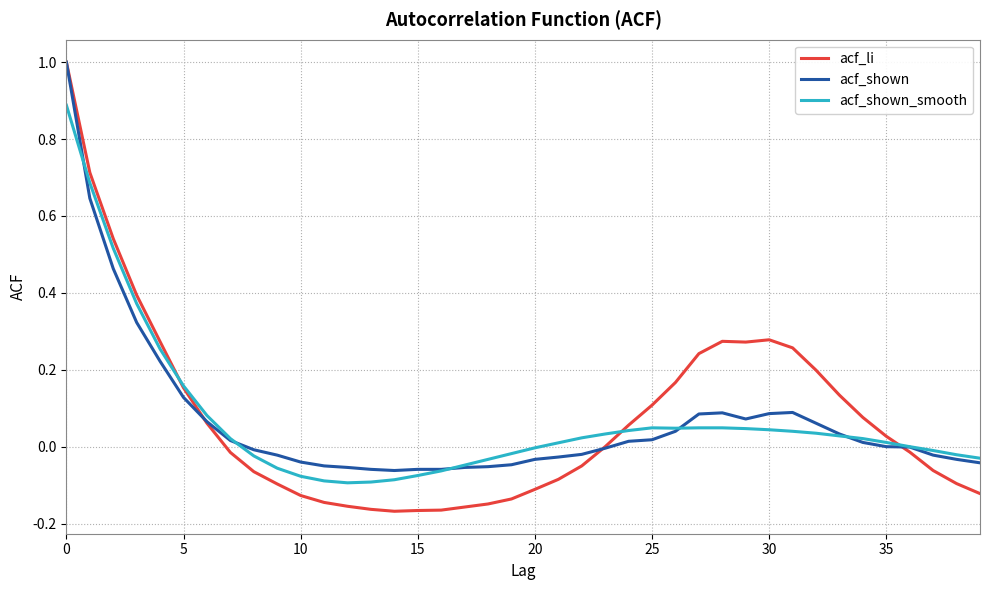

What is the greatest value displayed?

1.0